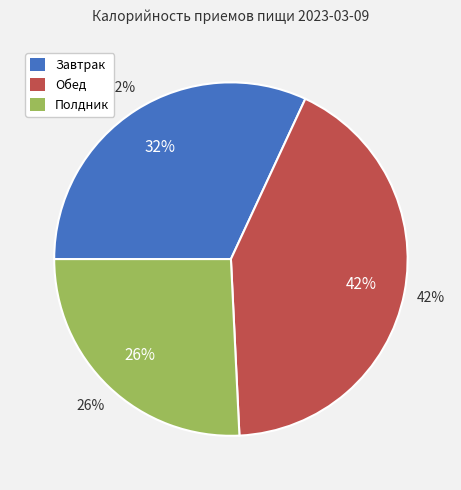

Is it true that Полдник is 35% of the pie?

False